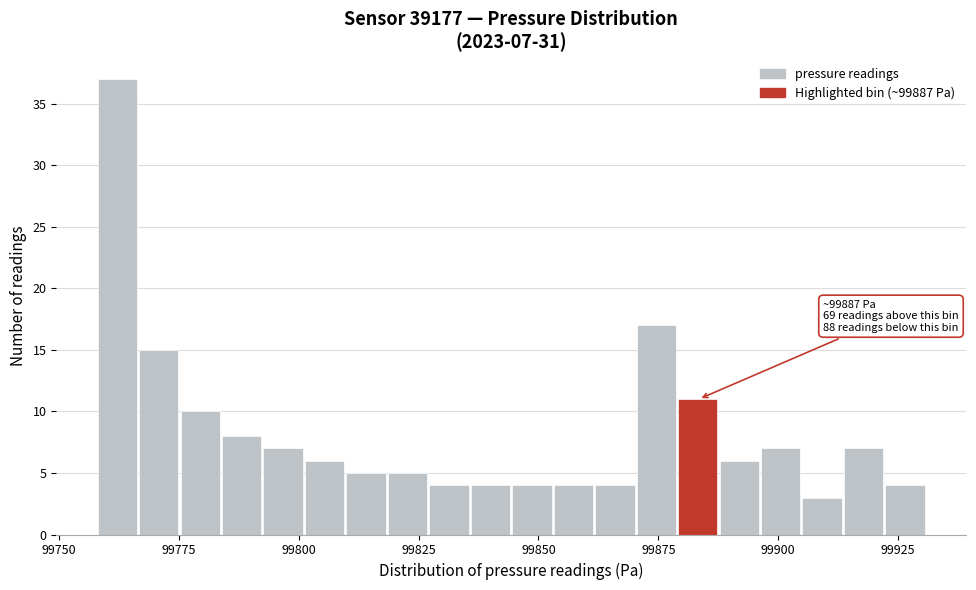

Read against the x-axis, roughly where is the centre of the tallest bar?

99760